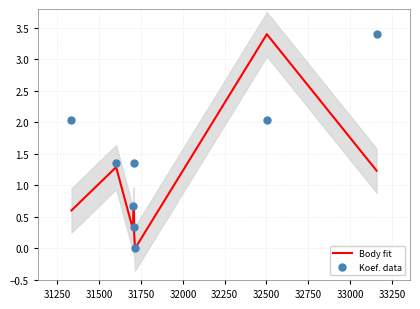

What are all the series names shown in the legend?

Body fit, Koef. data